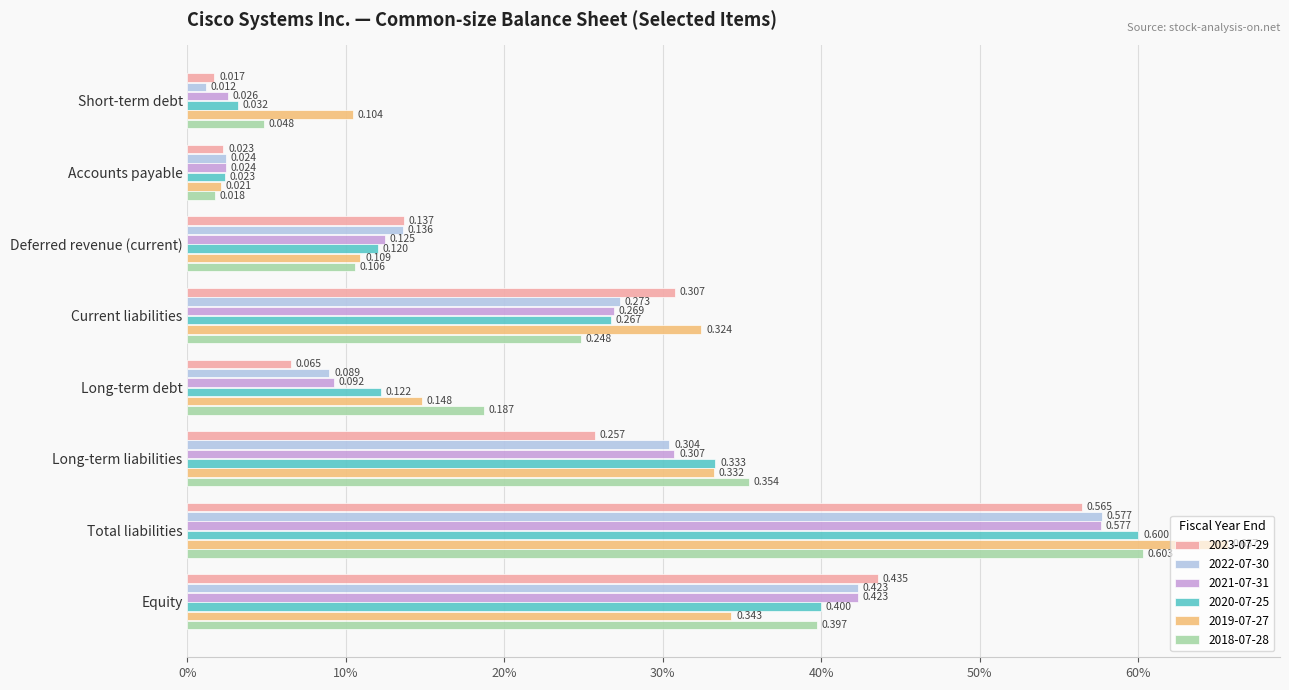

What is the value of the 2023-07-29 bar at the 3rd from the left?

0.1